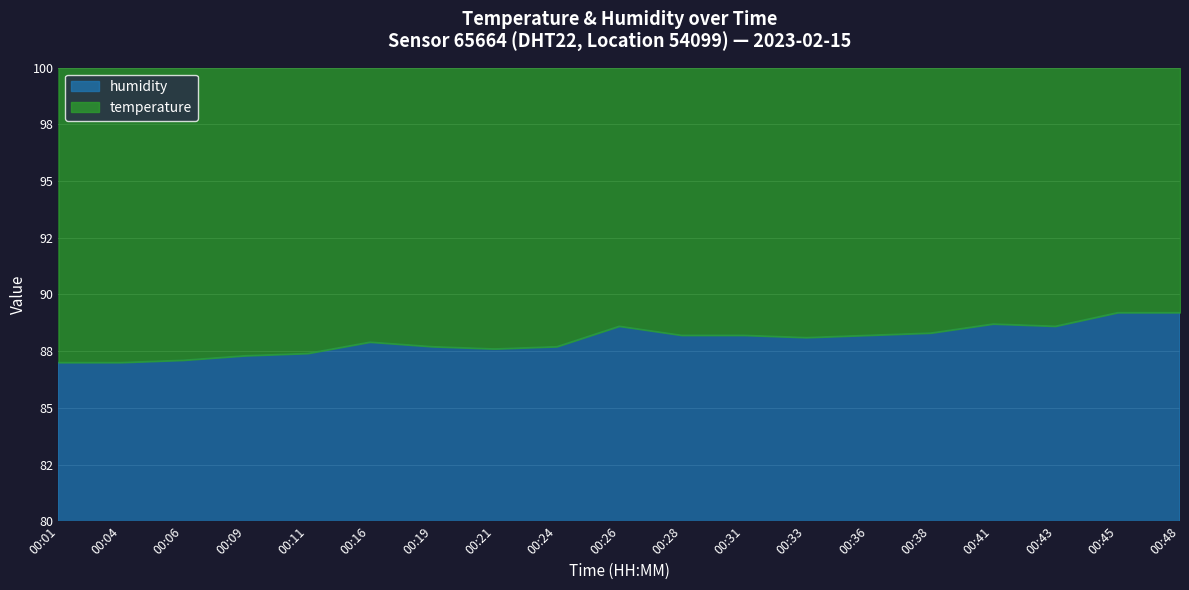

What is the difference between the maximum and minimum values in the humidity series?

2.2